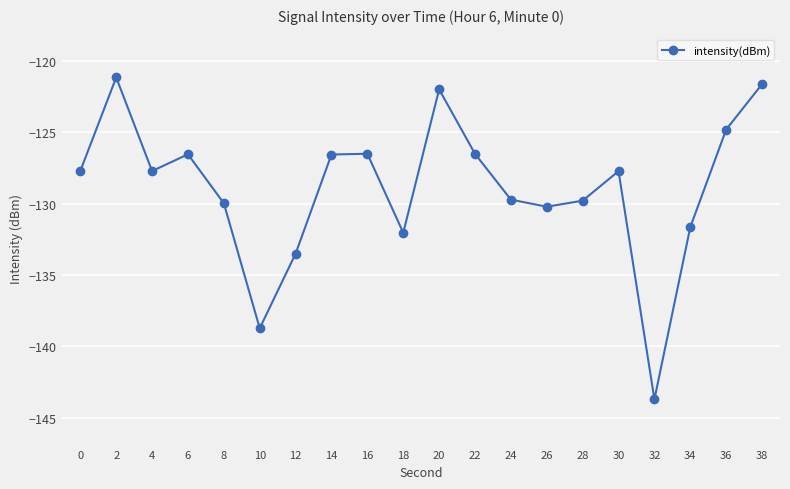

At which category does the chart reach its minimum across all series?

32